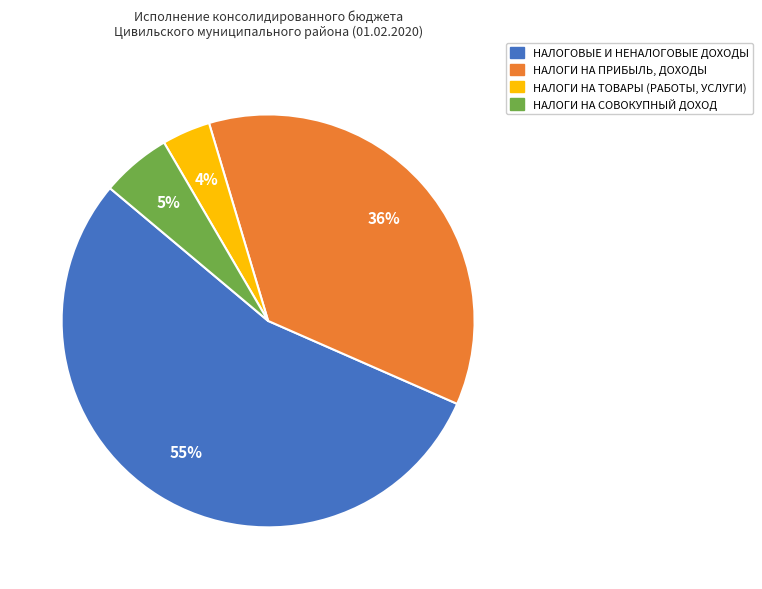

Does НАЛОГИ НА ПРИБЫЛЬ, ДОХОДЫ account for over 50% of the chart?

No